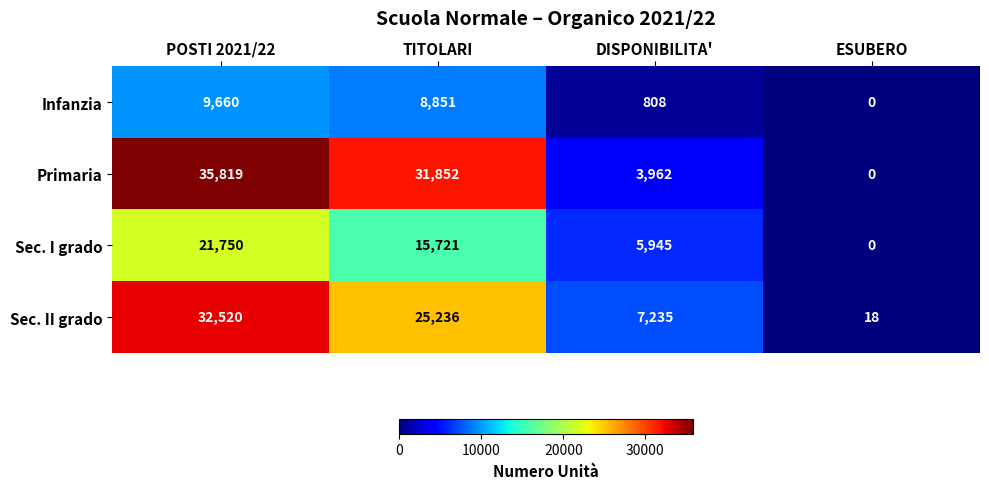

Reading left to right, list all the values displayed in this chart.

Infanzia: 9660	8851	808	0
Primaria: 35819	31852	3962	0
Sec. I grado: 21750	15721	5945	0
Sec. II grado: 32520	25236	7235	18